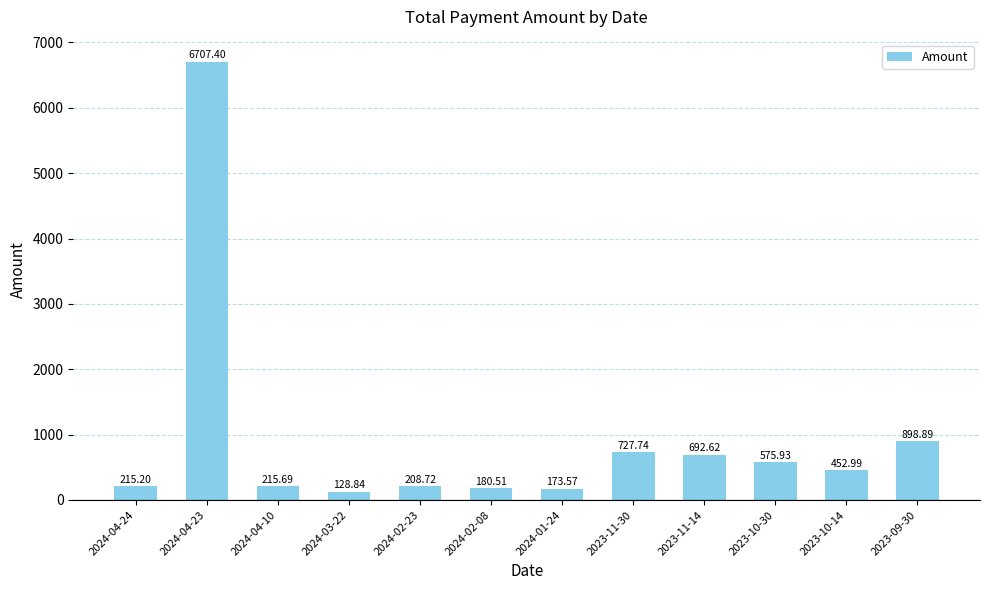

What is the label of the 12th bar from the right?

2024-04-24